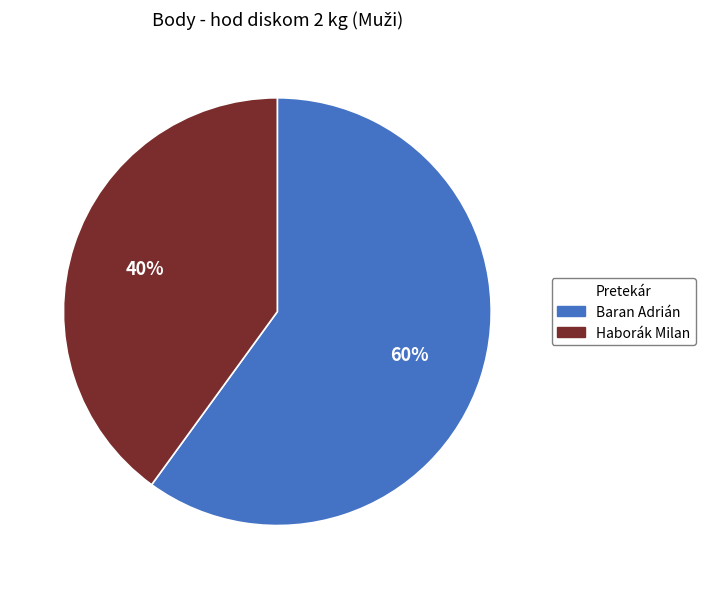

How many segments does this pie chart have?

2